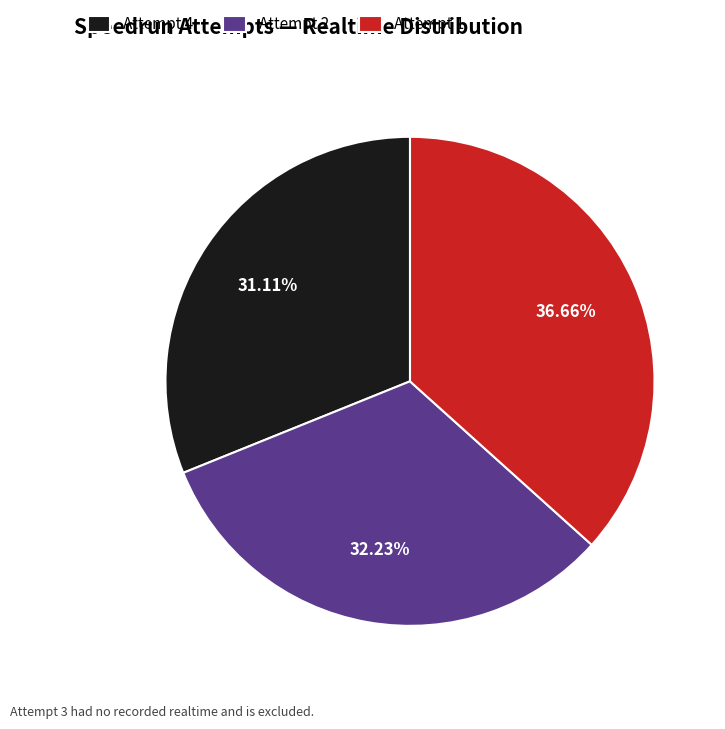

How many segments does this pie chart have?

3